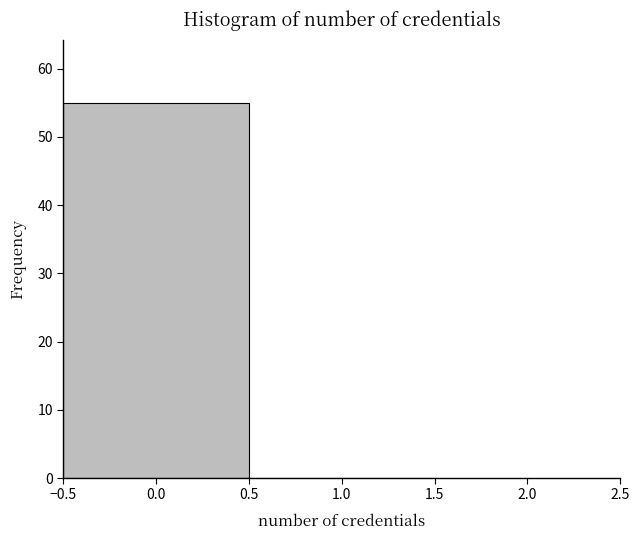

Reading left to right, list every bar in this chart as the range it spans on the x-axis followed by its height. The values are not printed on the chart, so give them approximately, as read against the axis.

-0.5 to 0.5: 55
0.5 to 1.5: 0